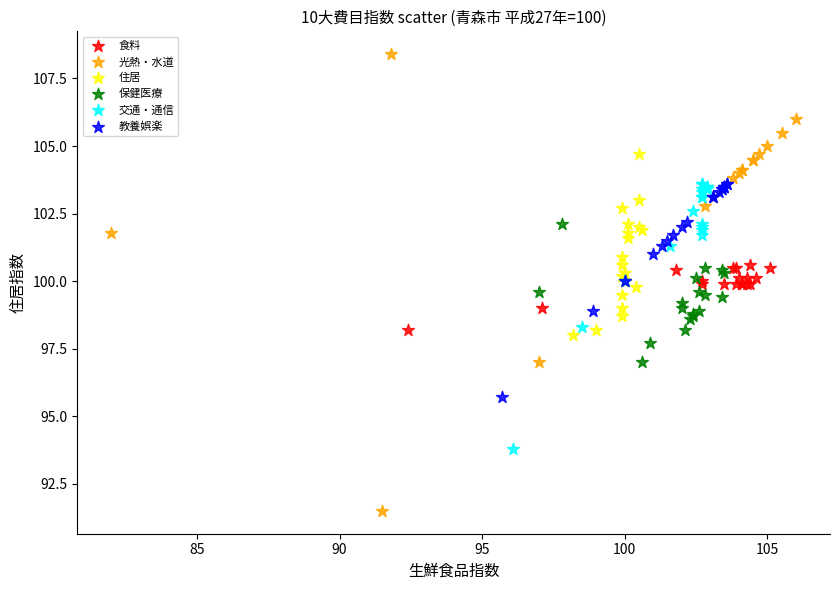

Which series reaches the maximum Y coordinate?

光熱・水道